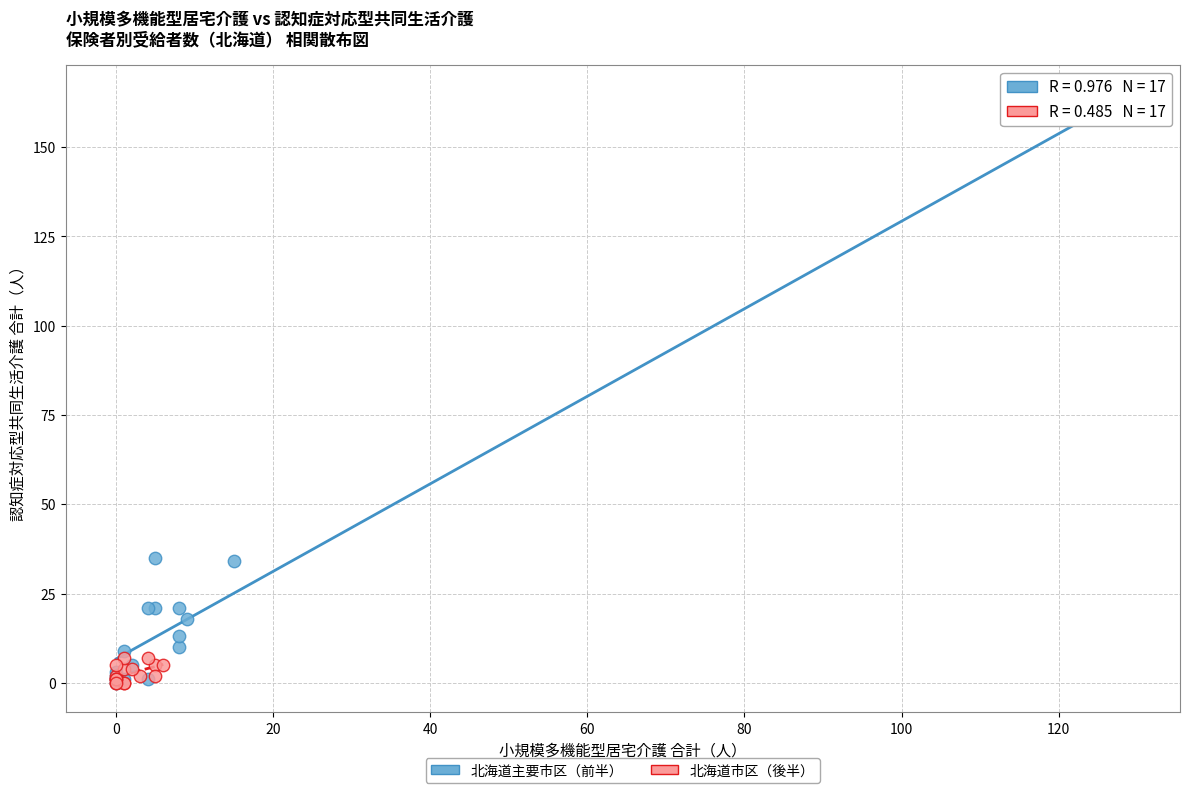

Which series reaches the maximum Y coordinate?

北海道主要市区（前半）